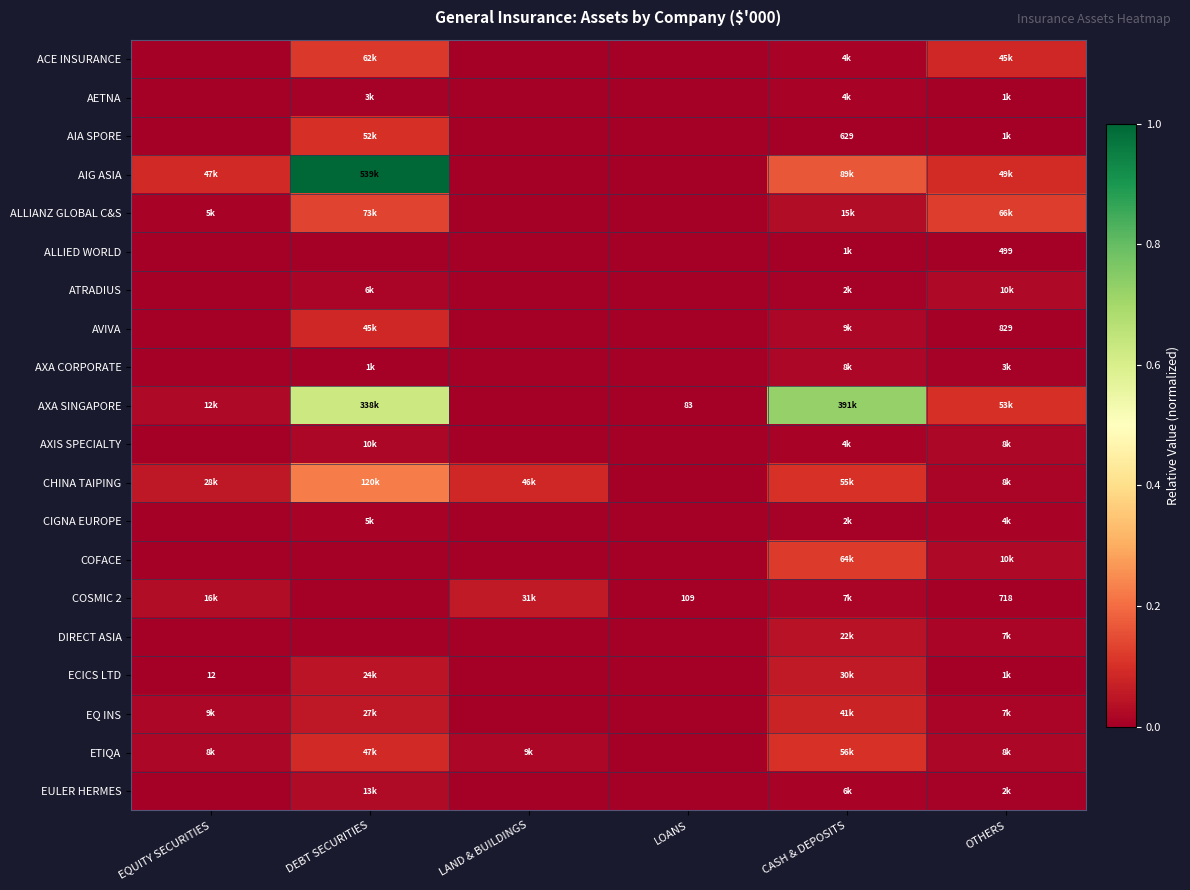

At how many categories does at least one series exceed 0?

6